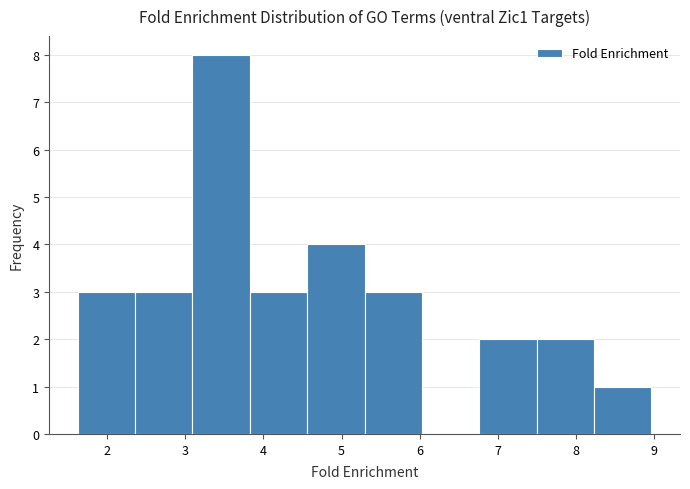

Reading left to right, list every bar in this chart as the range it spans on the x-axis followed by its height. Neither the bar edges nor the heights are printed on the chart, so give them approximately, as read against the axes.

1.6 to 2.4: 3
2.4 to 3.1: 3
3.1 to 3.8: 8
3.8 to 4.6: 3
4.6 to 5.3: 4
5.3 to 6.0: 3
6.0 to 6.8: 0
6.8 to 7.5: 2
7.5 to 8.2: 2
8.2 to 9.0: 1